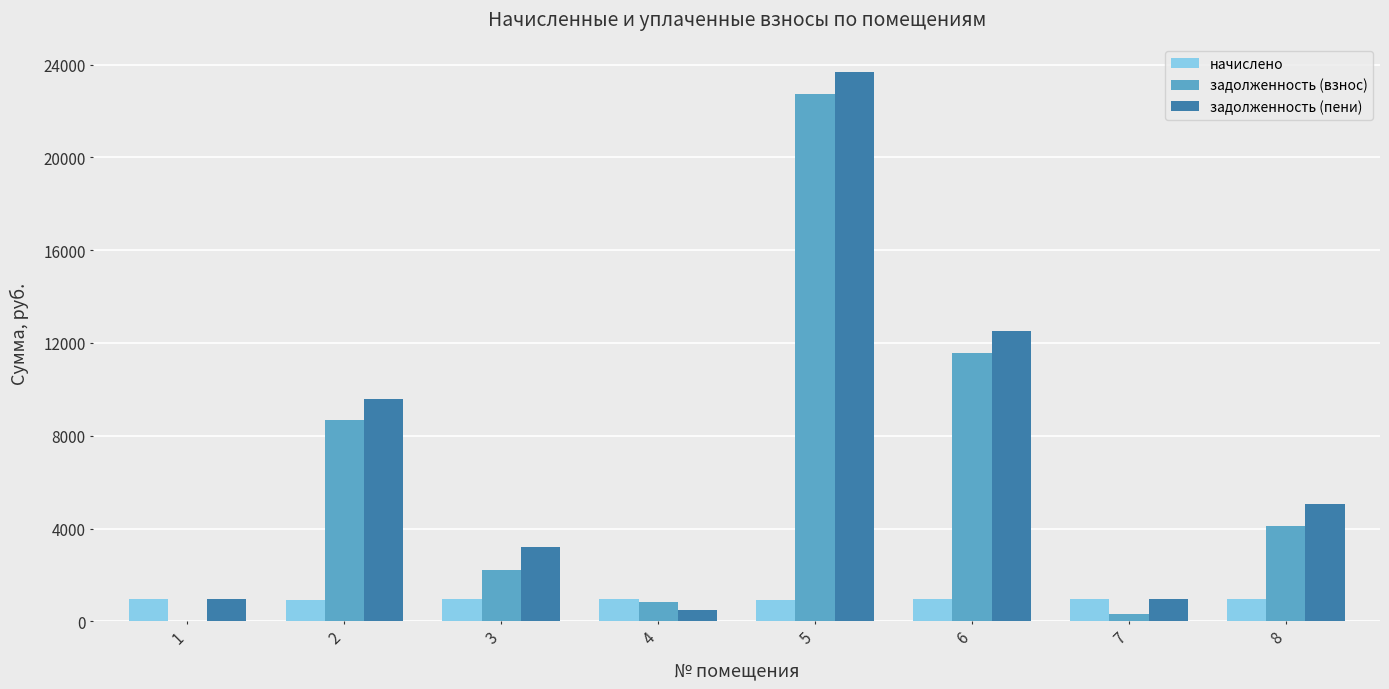

Is it true that начислено equals 955.5 at 3?

True